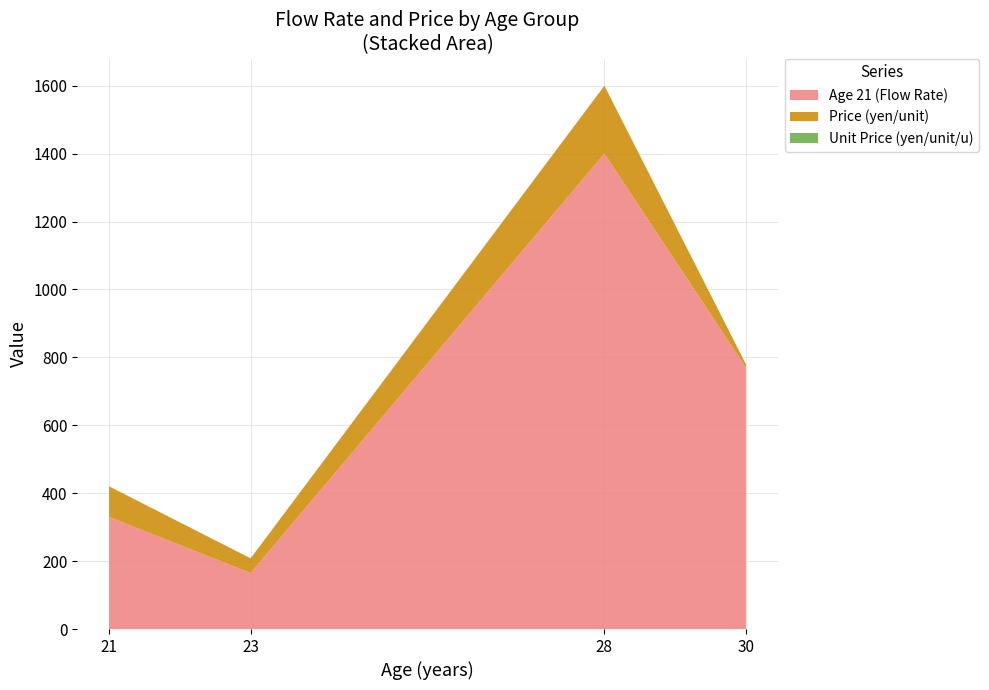

Reading left to right, extract all data points from this chart.

Age 21 (Flow Rate): 21=330.0	23=165.0	28=1400.0	30=770.0
Price (yen/unit): 21=90.0	23=43.0	28=200.0	30=10.0
Unit Price (yen/unit/u): 21=0.3	23=0.3	28=0.1	30=0.0